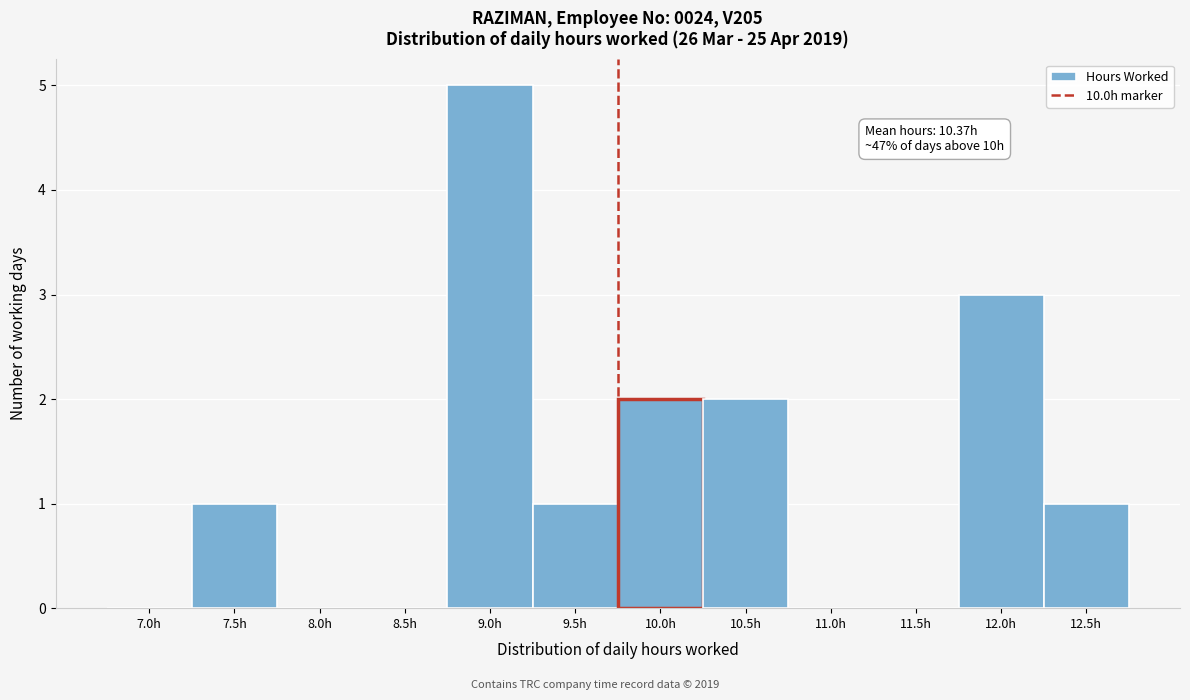

Reading right to left, what are all the values shown in this chart?

12.5h=1	12.0h=3	11.5h=0	11.0h=0	10.5h=2	10.0h=2	9.5h=1	9.0h=5	8.5h=0	8.0h=0	7.5h=1	7.0h=0